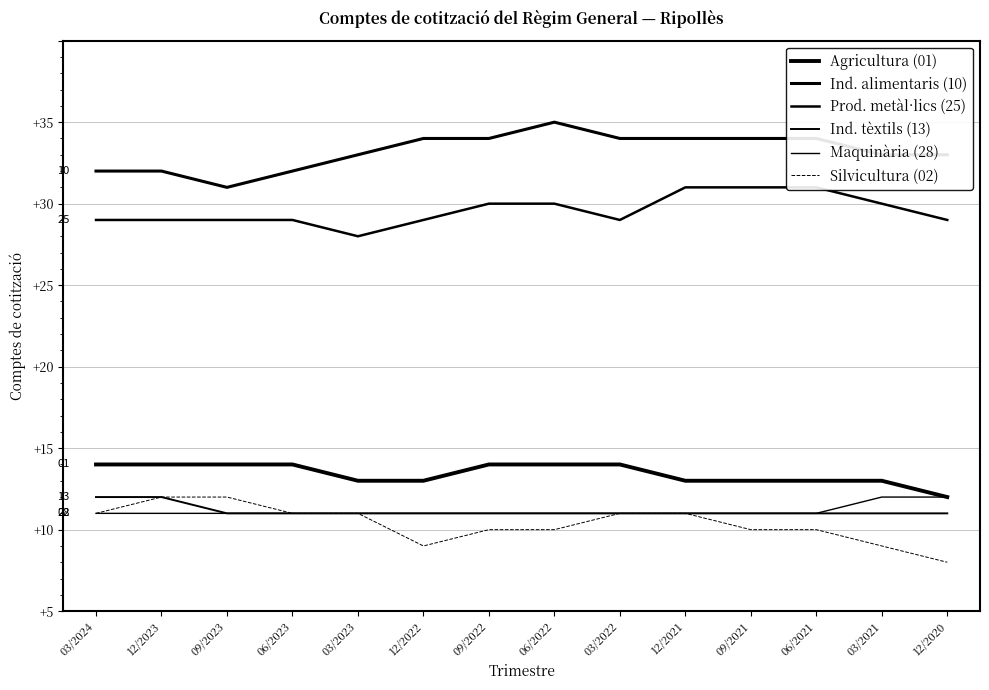

At which category is the sum across all series the highest?

06/2022